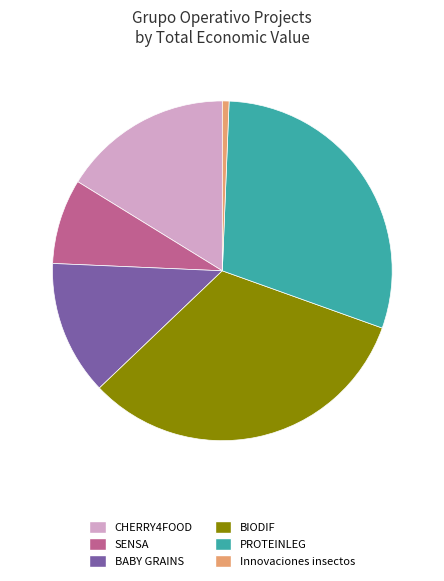

Approximately how many times larger is the value at BIODIF compared to Innovaciones insectos?

50.8